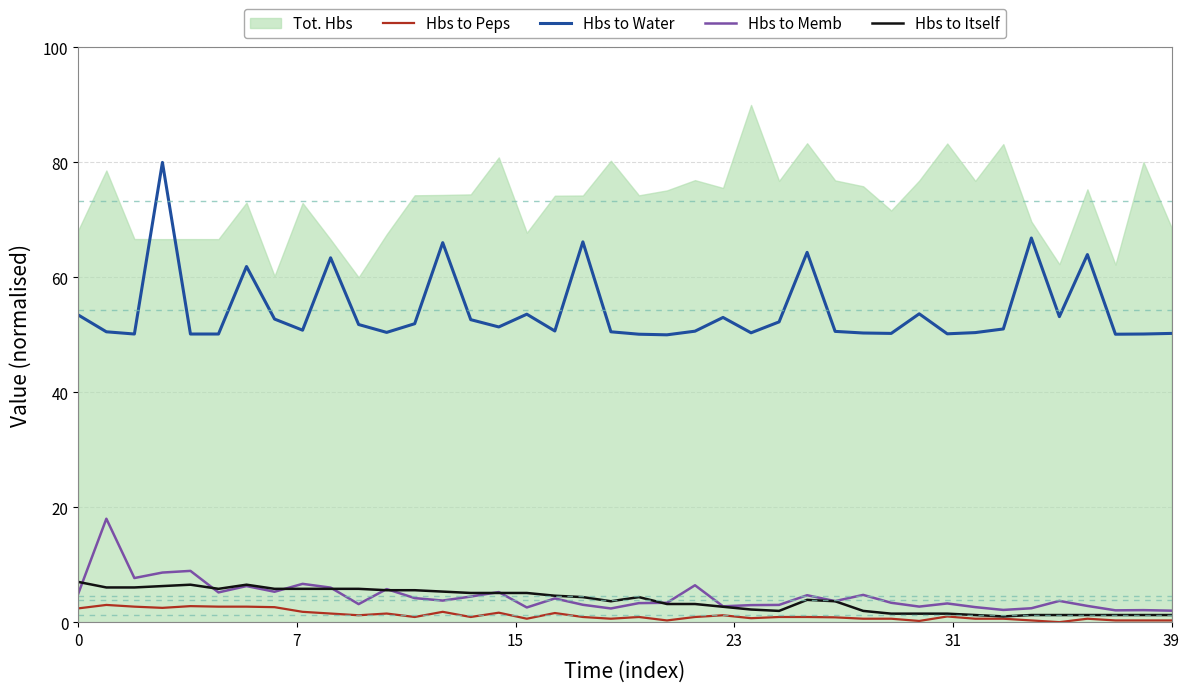

What is the lowest value of the Hbs to Memb series?

2.0